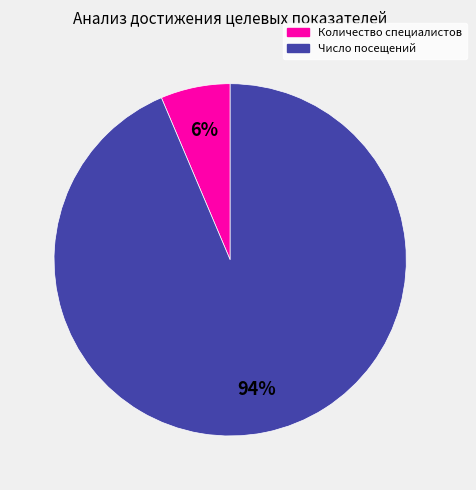

To the nearest percent, what is the average slice percentage?

50%